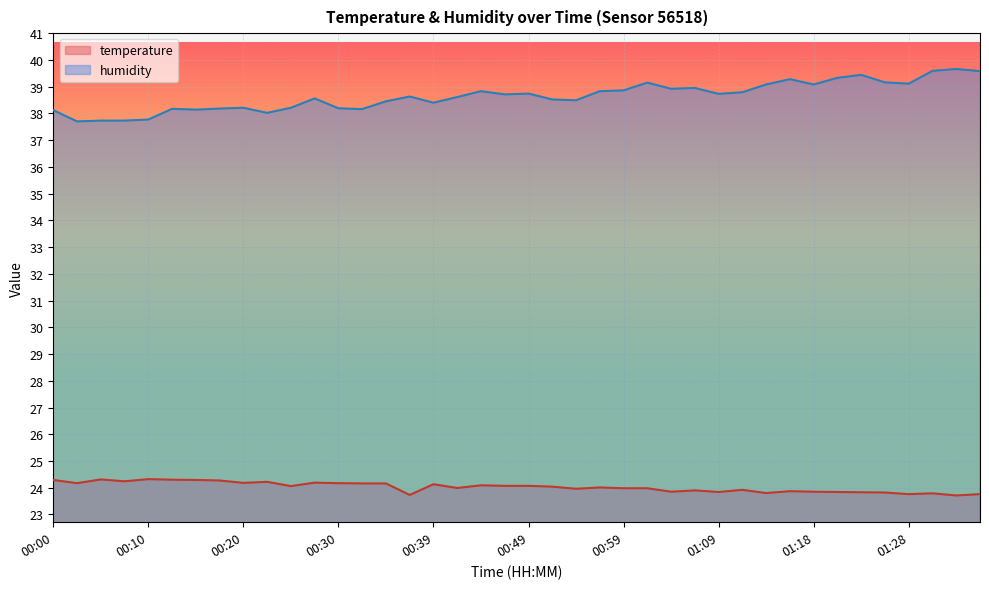

Reading right to left, extract all data points from this chart.

temperature: 23.8	23.7	23.8	23.8	23.8	23.8	23.8	23.9	23.9	23.8	23.9	23.8	23.9	23.9	24.0	24.0	24.0	24.0	24.0	24.1	24.1	24.1	24.0	24.1	23.7	24.2	24.2	24.2	24.2	24.1	24.2	24.2	24.3	24.3	24.3	24.3	24.2	24.3	24.2	24.3
humidity: 39.6	39.7	39.6	39.1	39.2	39.4	39.3	39.1	39.3	39.1	38.8	38.7	39.0	38.9	39.1	38.9	38.8	38.5	38.5	38.7	38.7	38.8	38.6	38.4	38.6	38.5	38.2	38.2	38.6	38.2	38.0	38.2	38.2	38.1	38.2	37.8	37.7	37.7	37.7	38.1